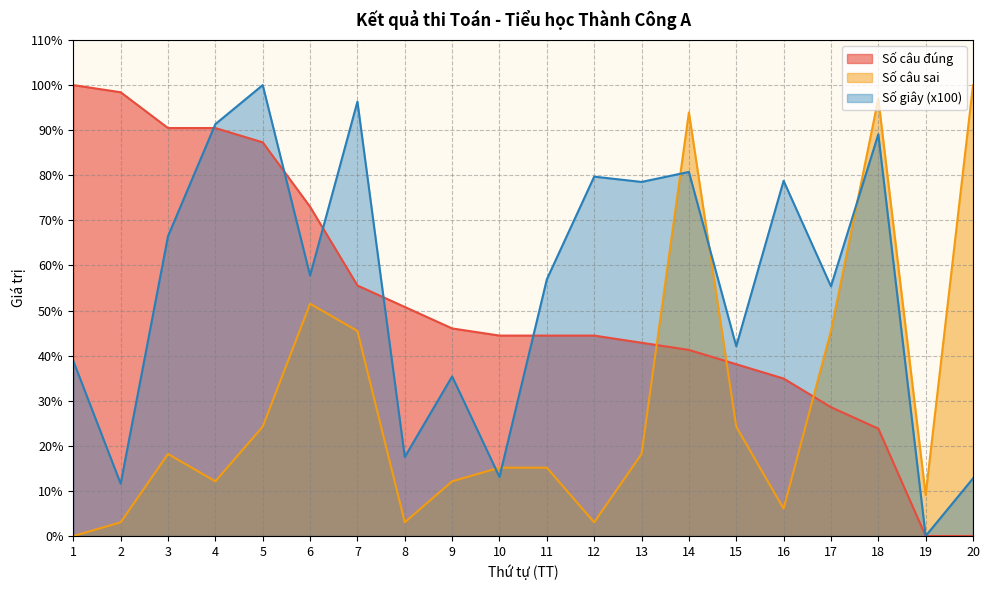

Which series ends up on top after the final intersection of Số câu đúng and Số giây (x100)?

Số giây (x100)